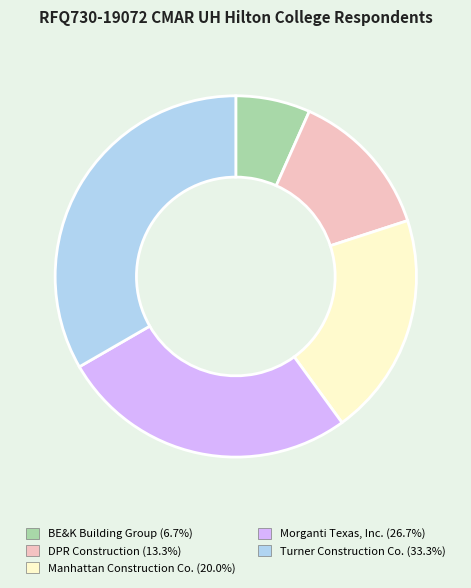

Between DPR Construction and Turner Construction Co., which is larger?

Turner Construction Co.